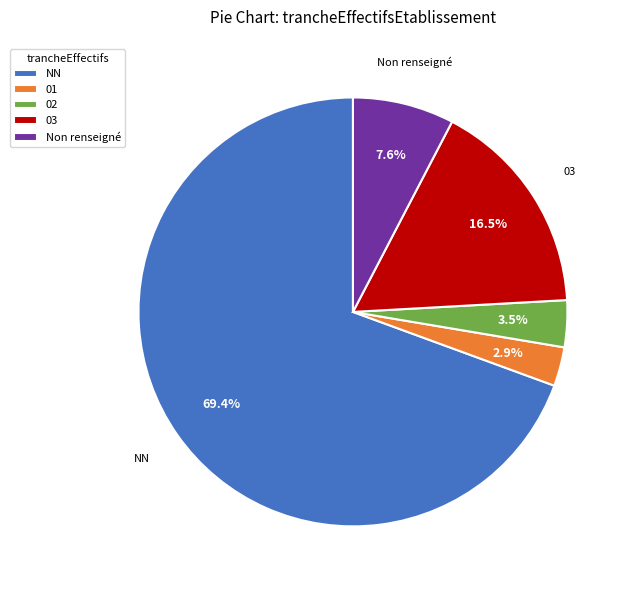

To the nearest percent, what is the difference between the 02 and 01 slice percentages?

1%